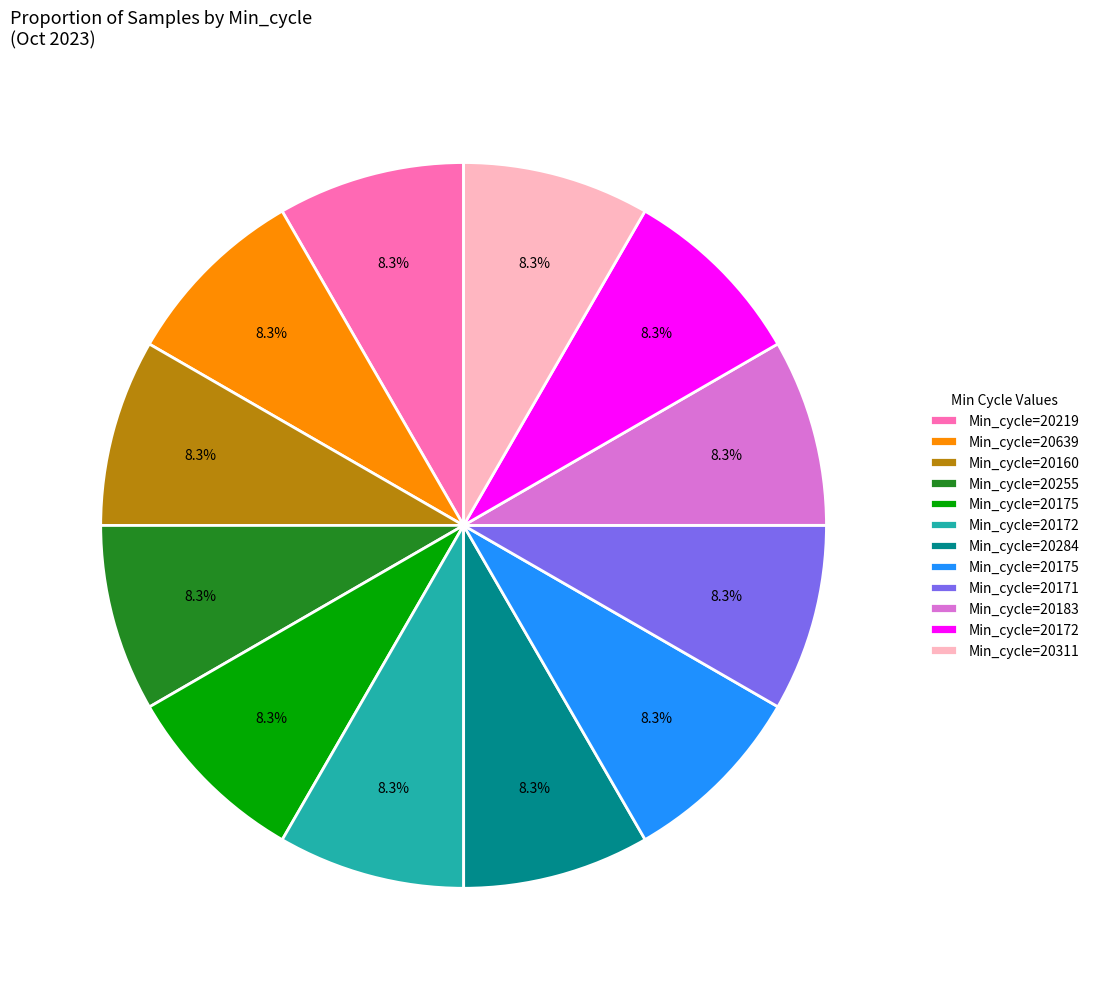

What is the largest slice in the pie chart?

20255